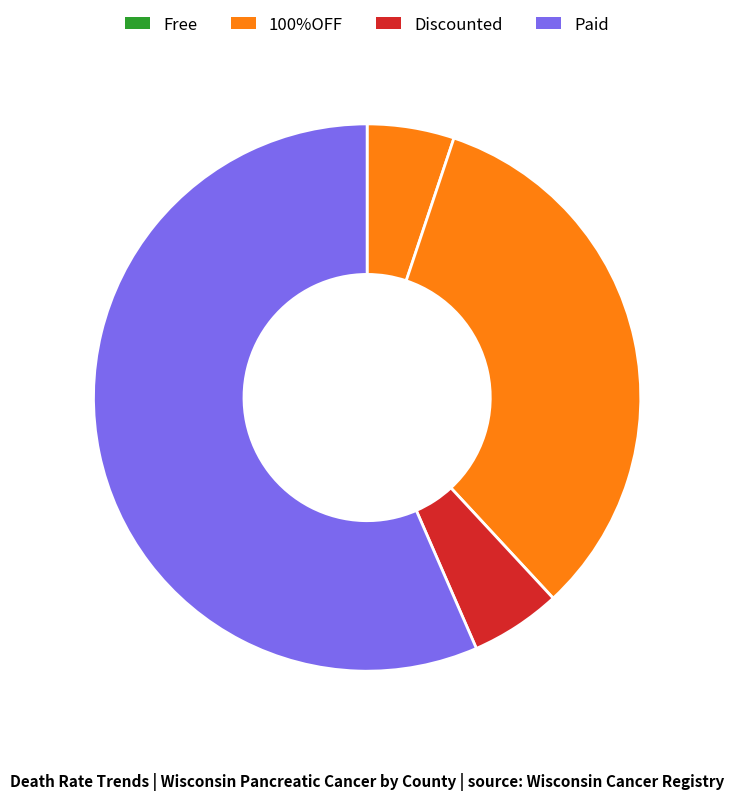

How many segments does this pie chart have?

4